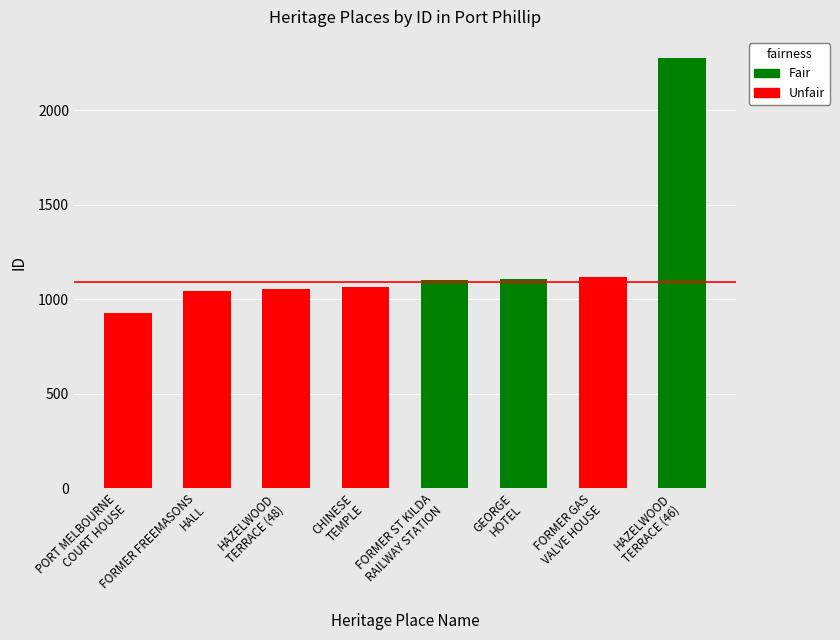

How many bars are there in total?

8